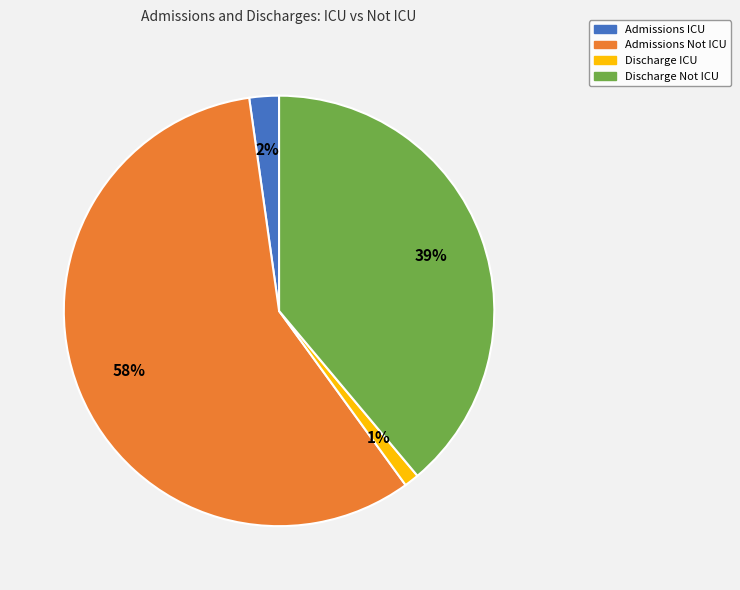

What percentage is the Discharge Not ICU slice, to the nearest percent?

39%